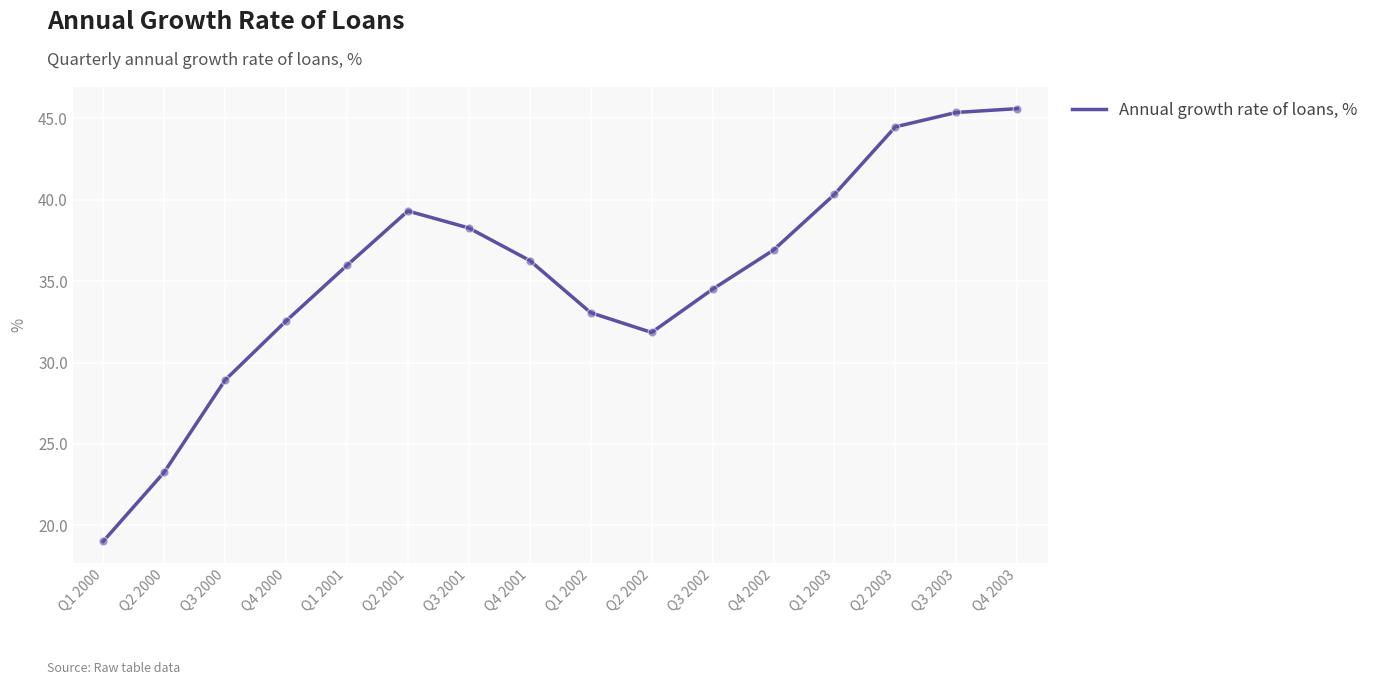

What is the ratio of the value at Q3 2000 to the value at Q2 2003?

0.7